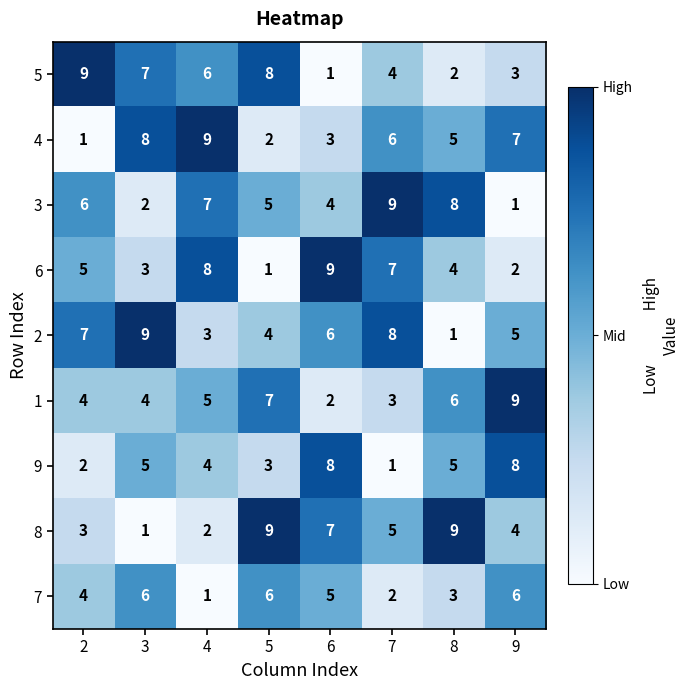

How many series are shown in this chart?

9